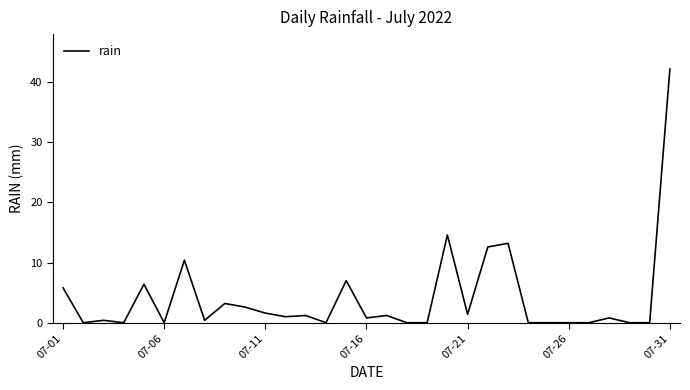

What is the maximum value shown in the chart?

42.2